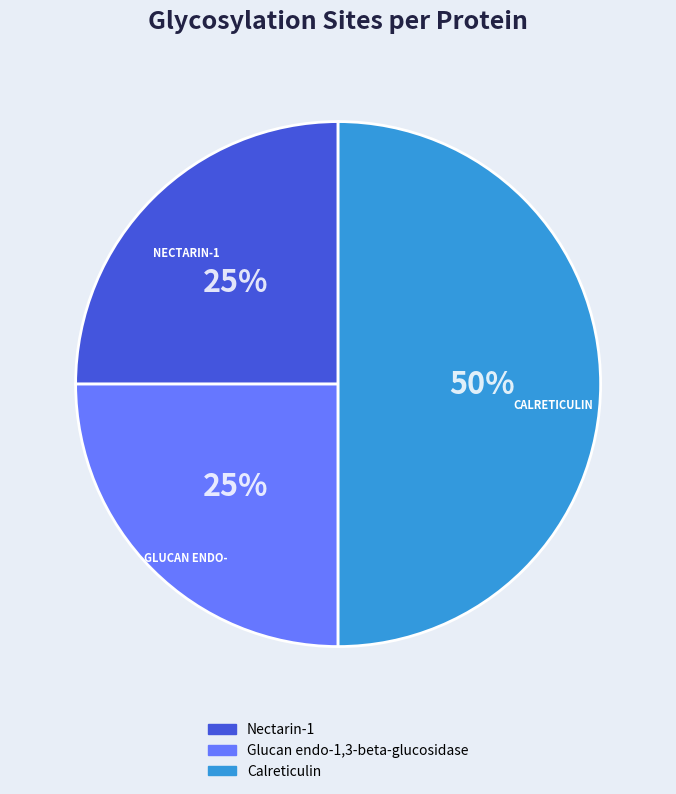

True or false: Glucan endo-1,3-beta-glucosidase accounts for 25% of the total.

True